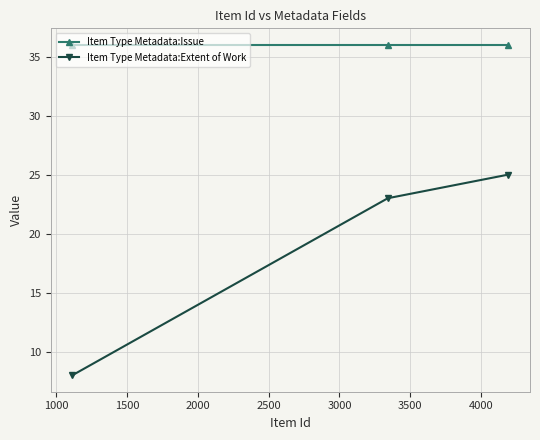

What is the value of the Item Type Metadata:Extent of Work point at the 1st from the left?

8